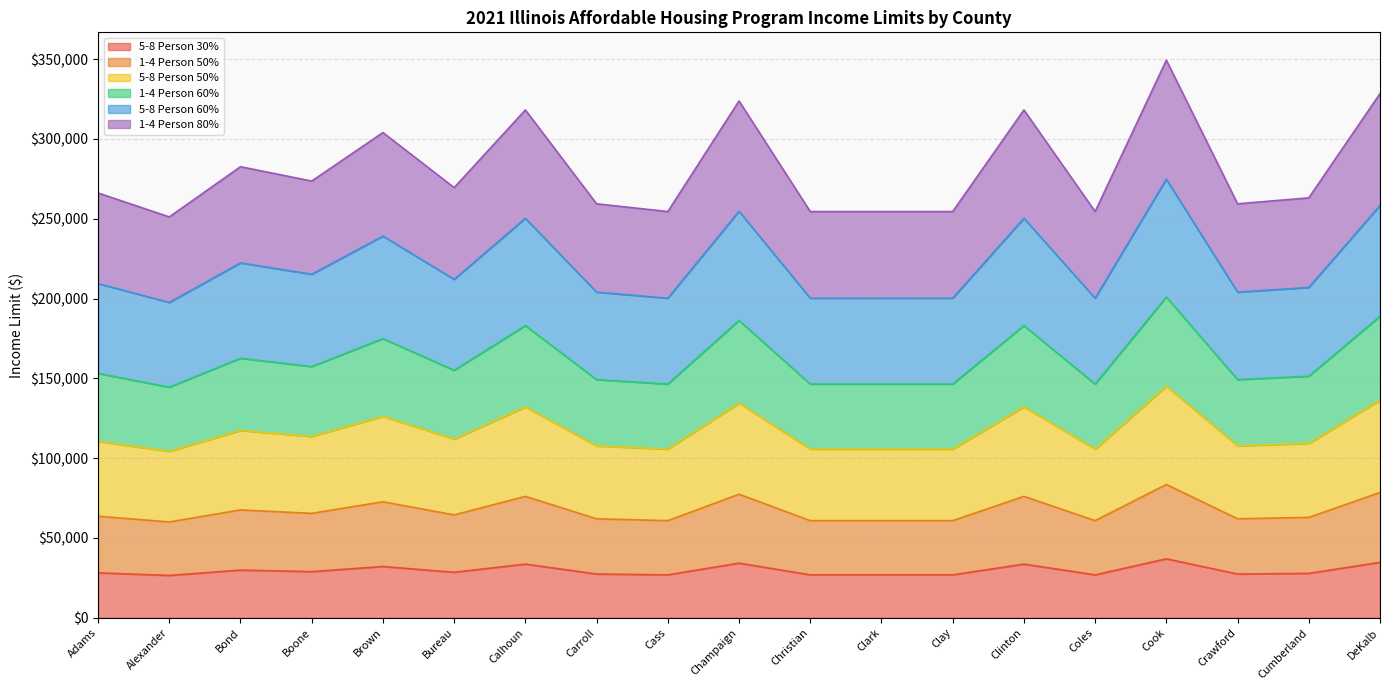

What is the value of the 5-8 Person 50% point at the 5th from the left?

126230